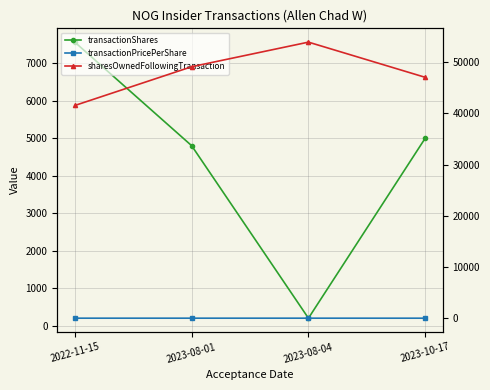

Rank the series by their maximum value, from lowest to highest.

transactionPricePerShare, transactionShares, sharesOwnedFollowingTransaction